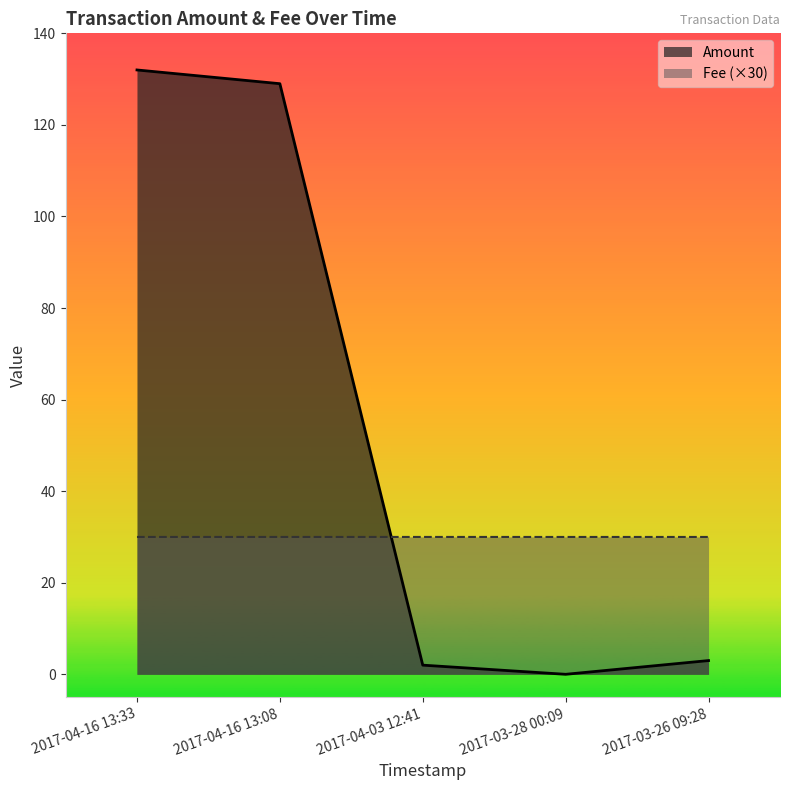

At which category is the sum across all series the highest?

2017-04-16 13:33